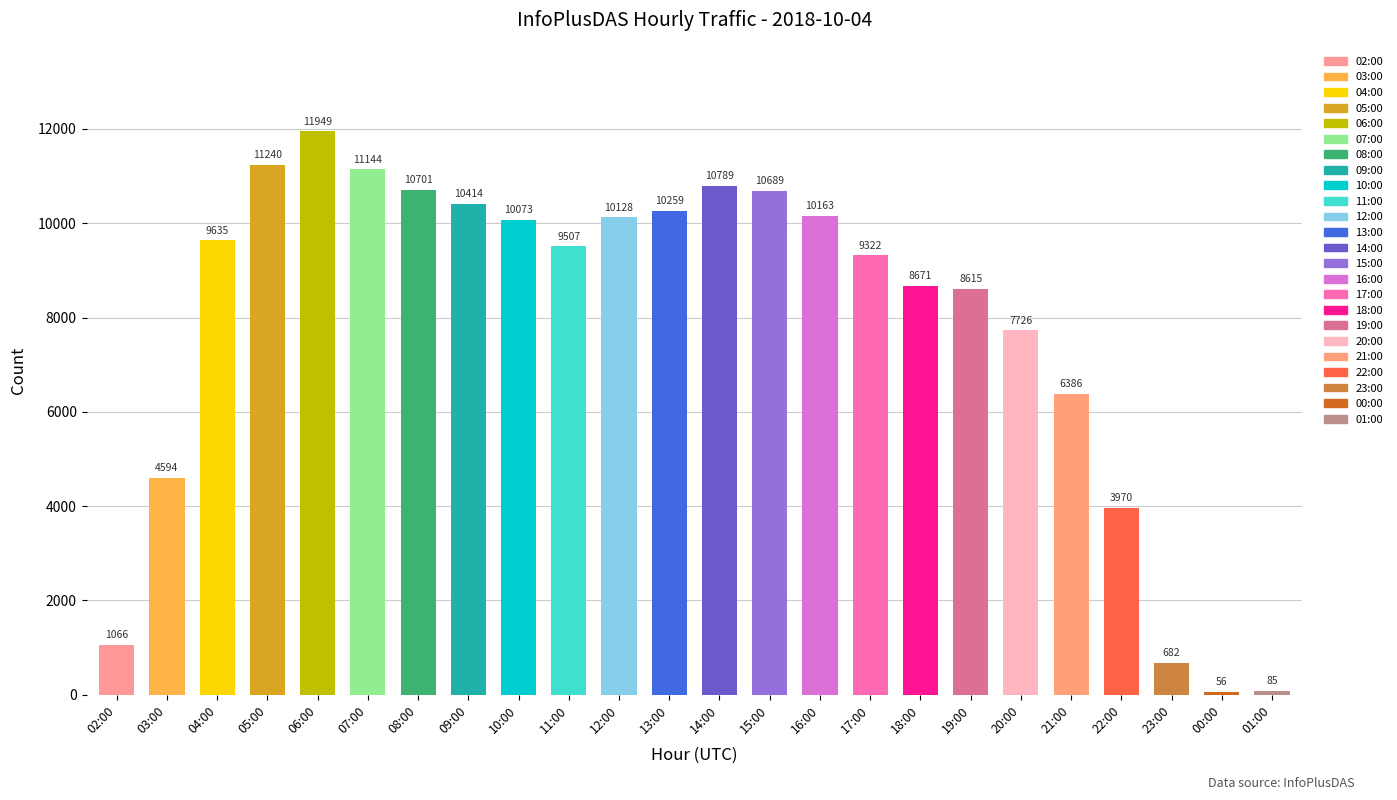

Which label corresponds to the smallest value in the chart?

00:00